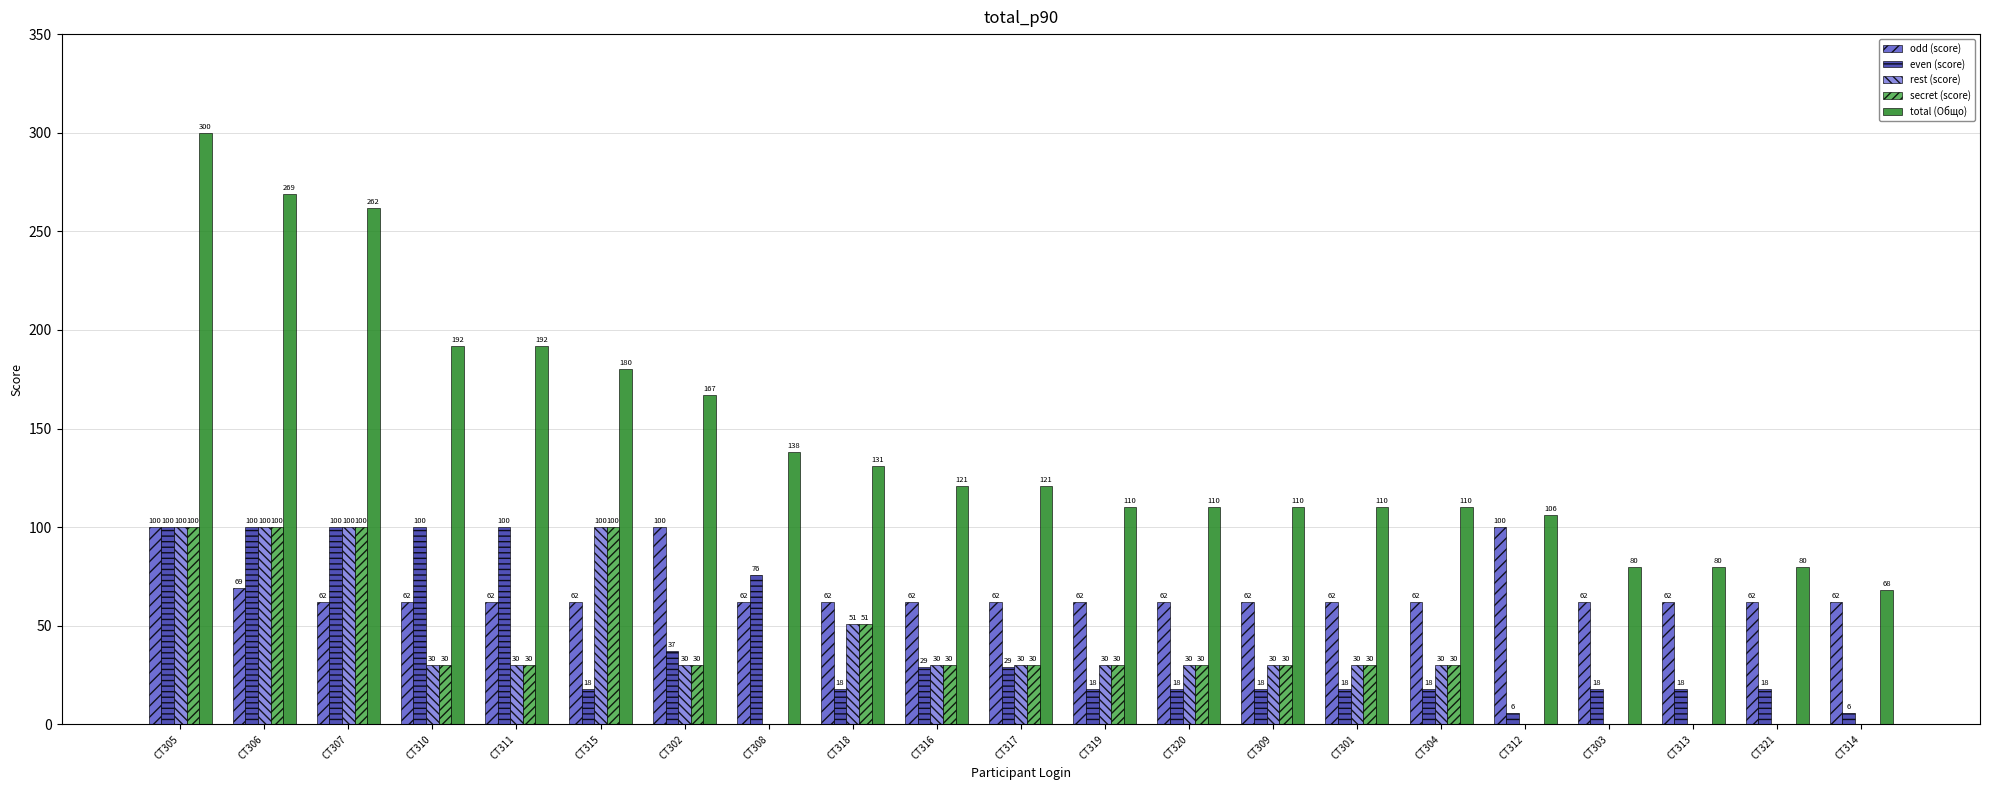

How many rest (score) values are between 0 and 30?

16